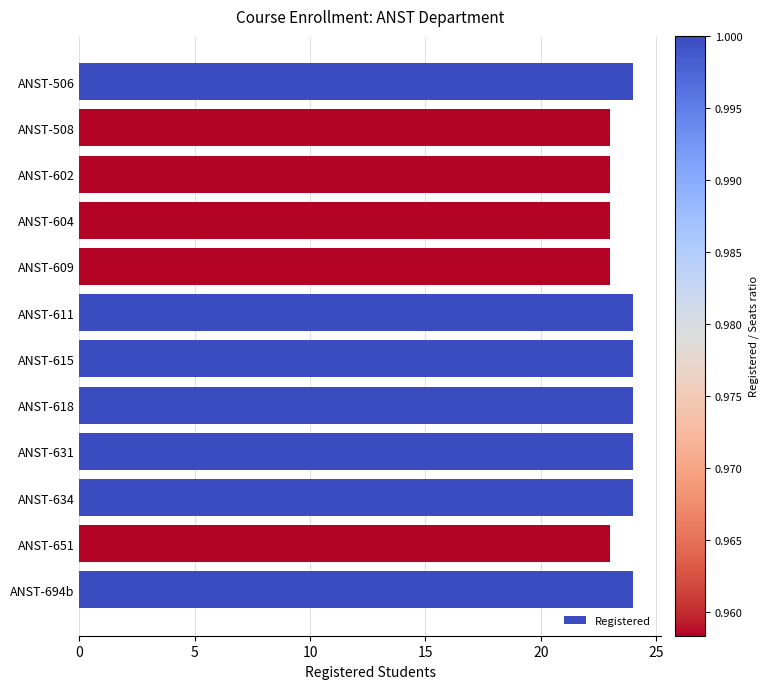

True or false: the data shows 23 at ANST-508.

True